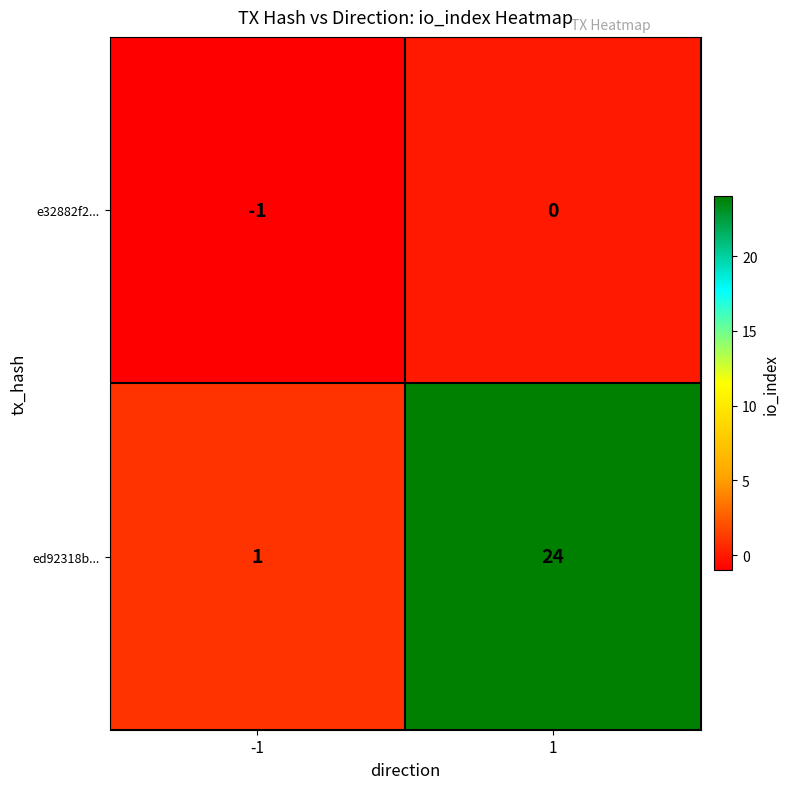

What is the maximum value for ed92318b...?

24